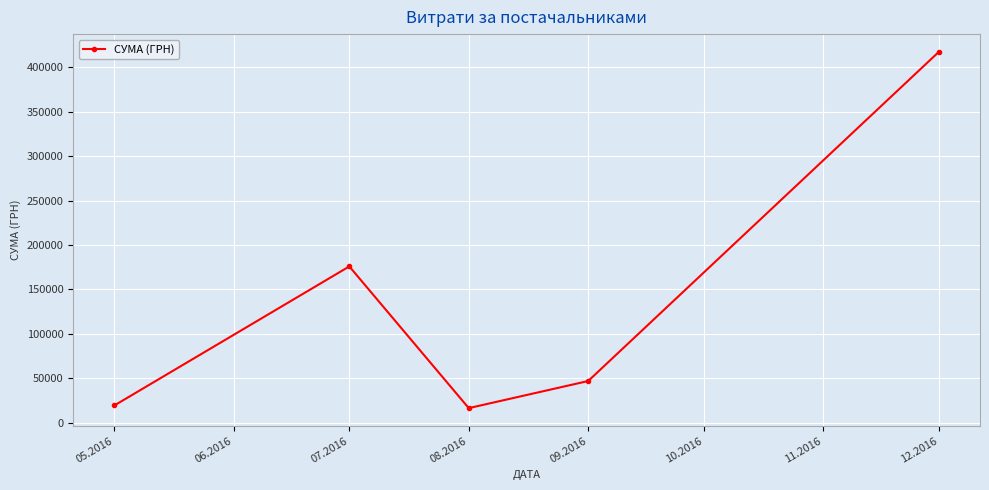

What is the value of the 4th point from the left?

46946.2